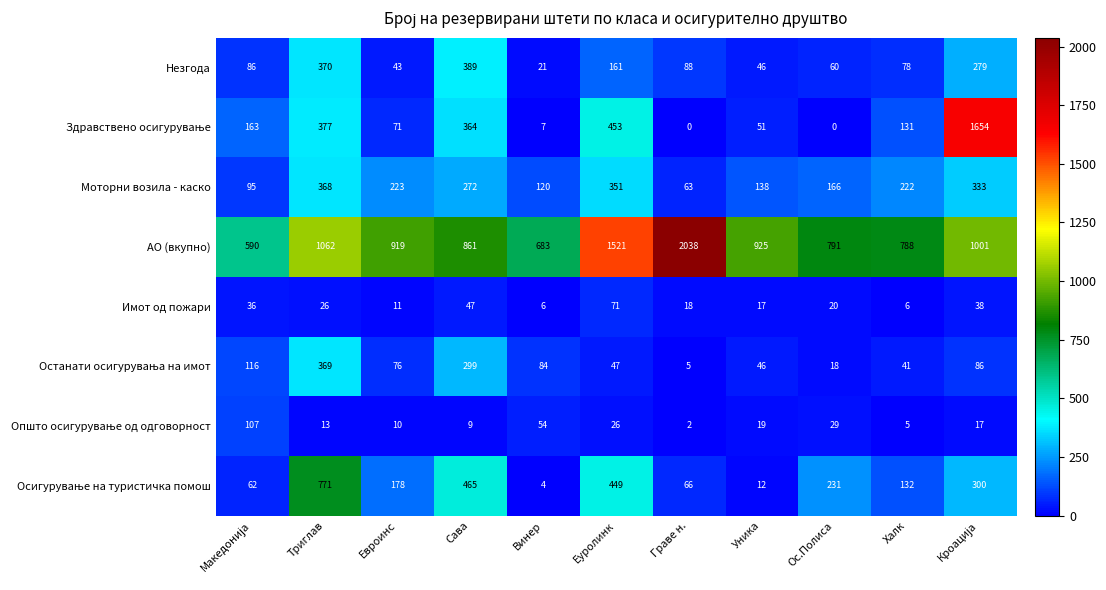

At which label does АО (вкупно) reach its peak?

Граве н.